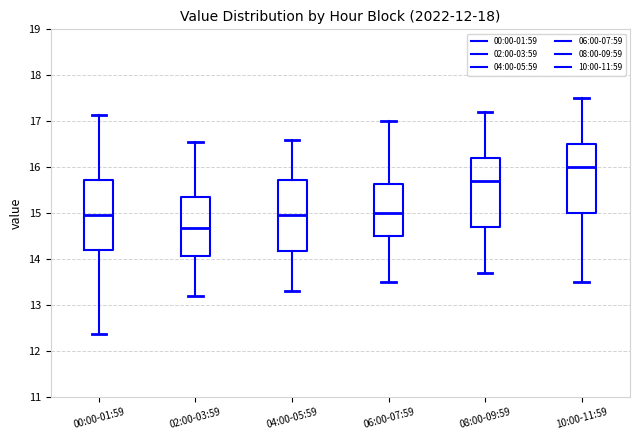

Reading left to right, transcribe this box plot: for each box, give where its median line is, the range the box spans, and where its two whiskers end, as read against the y-axis. The values are not printed on the chart, so give them approximately, as read against the axis.

00:00-01:59: median 15.0, box 14.2 to 15.7, whiskers 12.4 to 17.1
02:00-03:59: median 14.7, box 14.1 to 15.4, whiskers 13.2 to 16.6
04:00-05:59: median 15.0, box 14.2 to 15.7, whiskers 13.3 to 16.6
06:00-07:59: median 15.0, box 14.5 to 15.6, whiskers 13.5 to 17.0
08:00-09:59: median 15.7, box 14.7 to 16.2, whiskers 13.7 to 17.2
10:00-11:59: median 16.0, box 15.0 to 16.5, whiskers 13.5 to 17.5